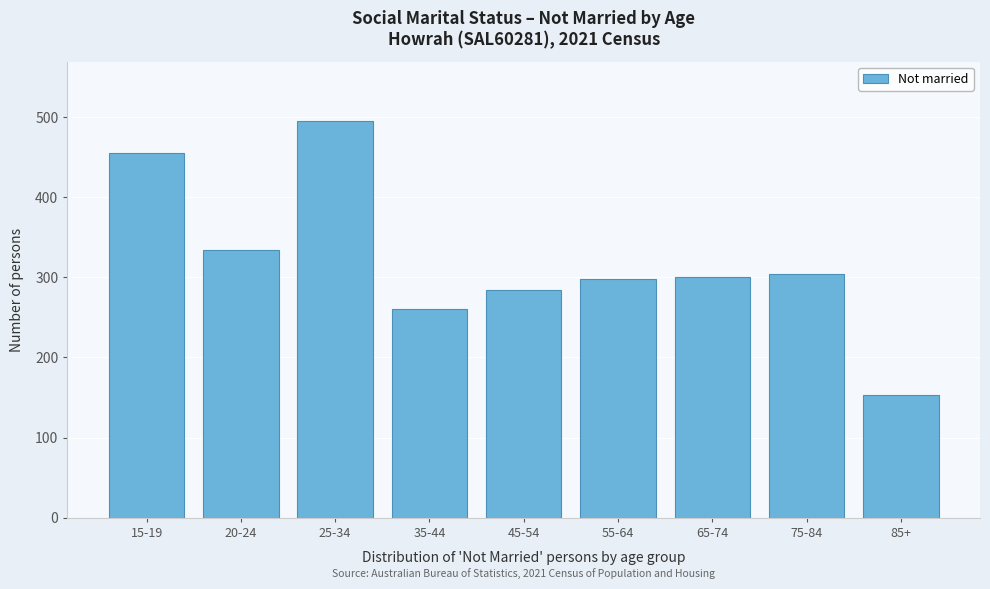

Reading right to left, transcribe all the data shown in this chart.

85+=153	75-84=304	65-74=301	55-64=298	45-54=284	35-44=260	25-34=495	20-24=334	15-19=455